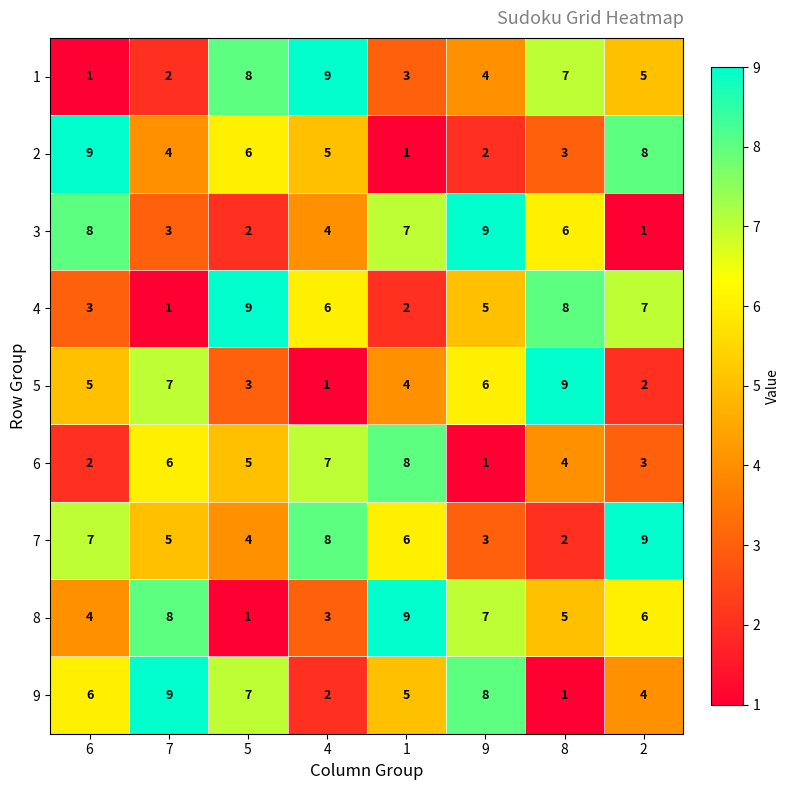

True or false: 8 has a value of 5 at 4.

False